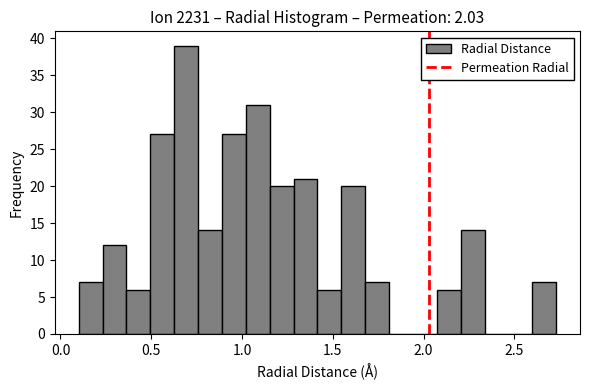

Around what value on the x-axis is the tallest bar? Give the approximate position of its centre, as read against the axis.

0.70